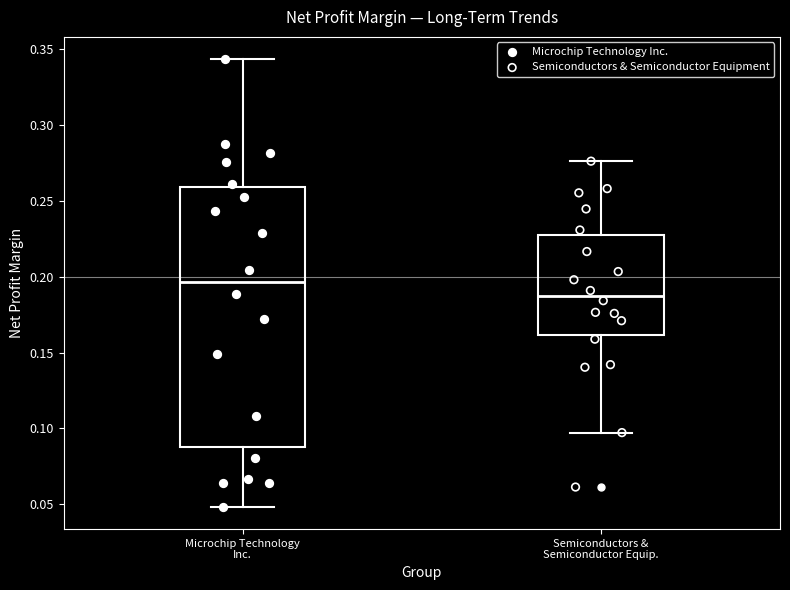

Which box's median line is the lowest?

Semiconductors & Semiconductor Equip.